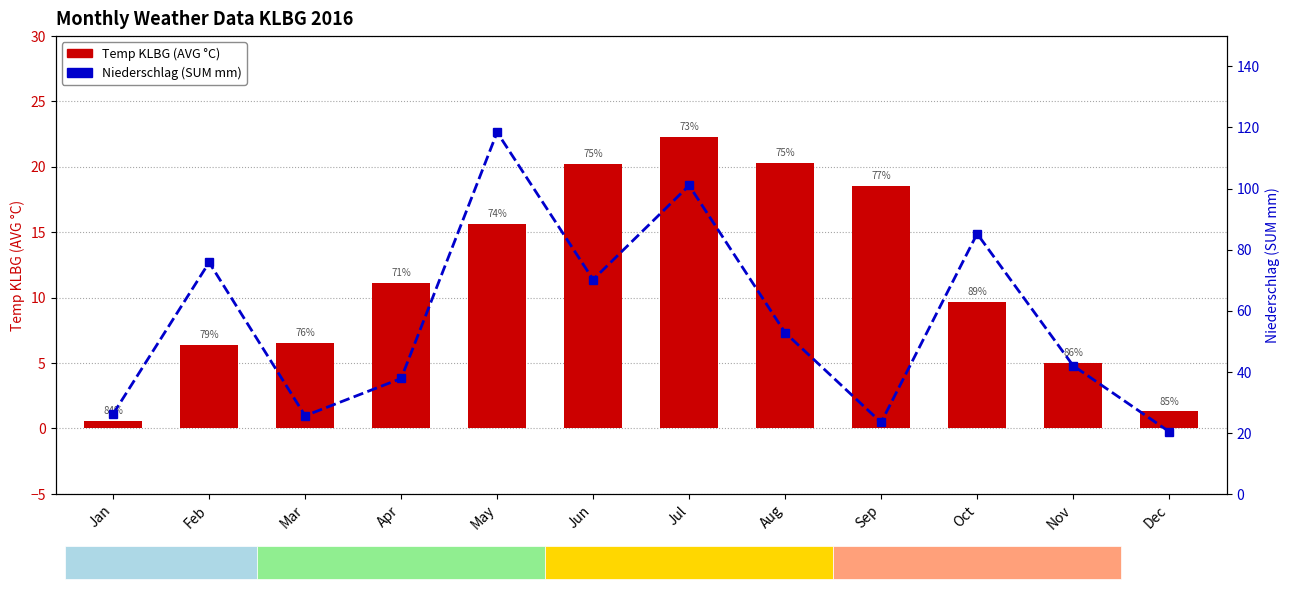

Between Apr and Oct, which is larger?

Apr